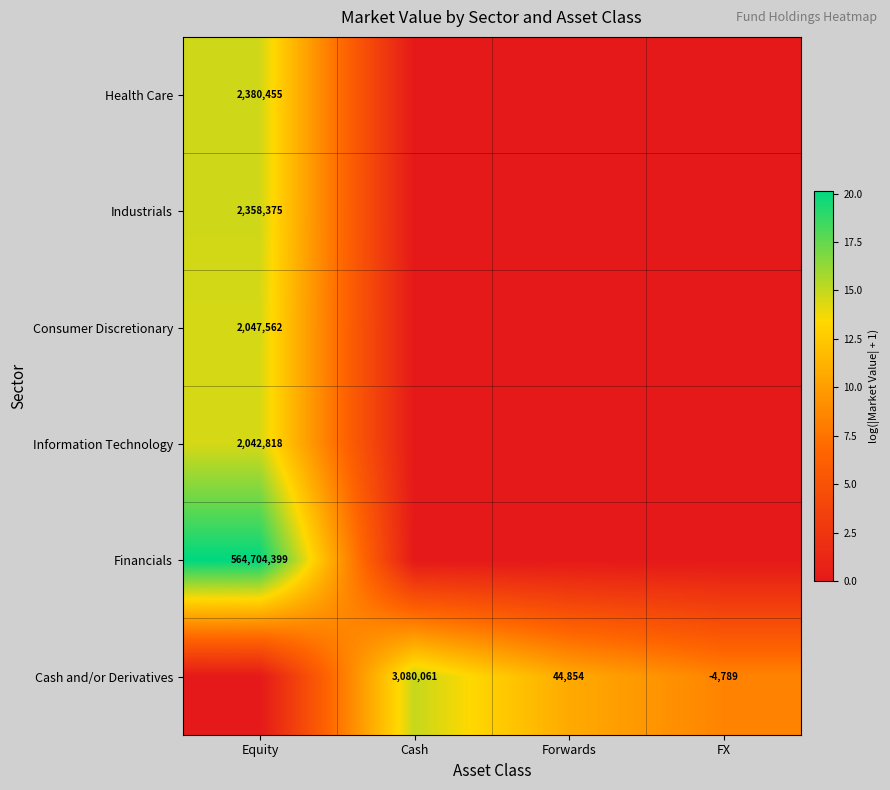

At which category is the sum across all series the highest?

Equity